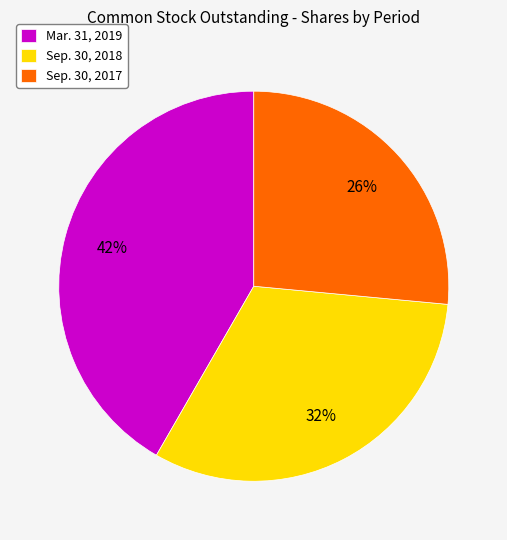

What percentage is the Sep. 30, 2017 slice, to the nearest percent?

26%